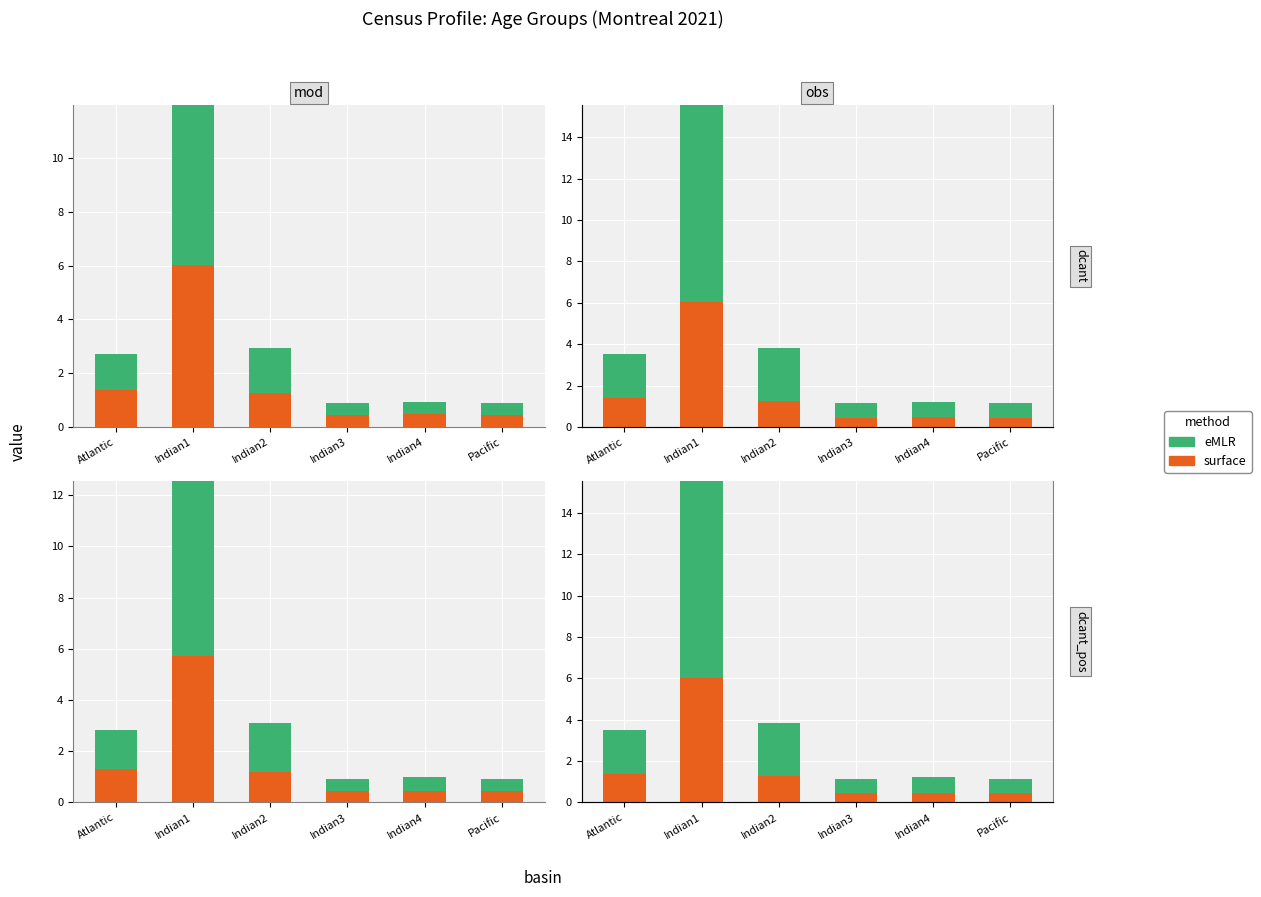

Which series has the largest total across all categories?

eMLR